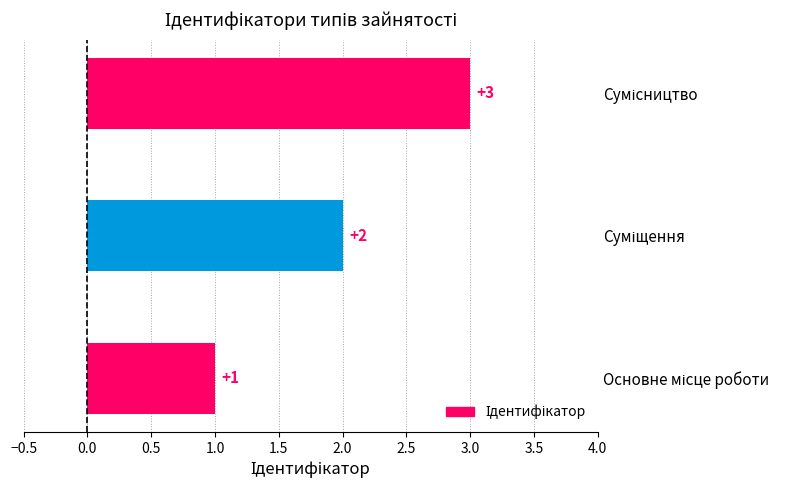

What is the smallest value displayed?

1